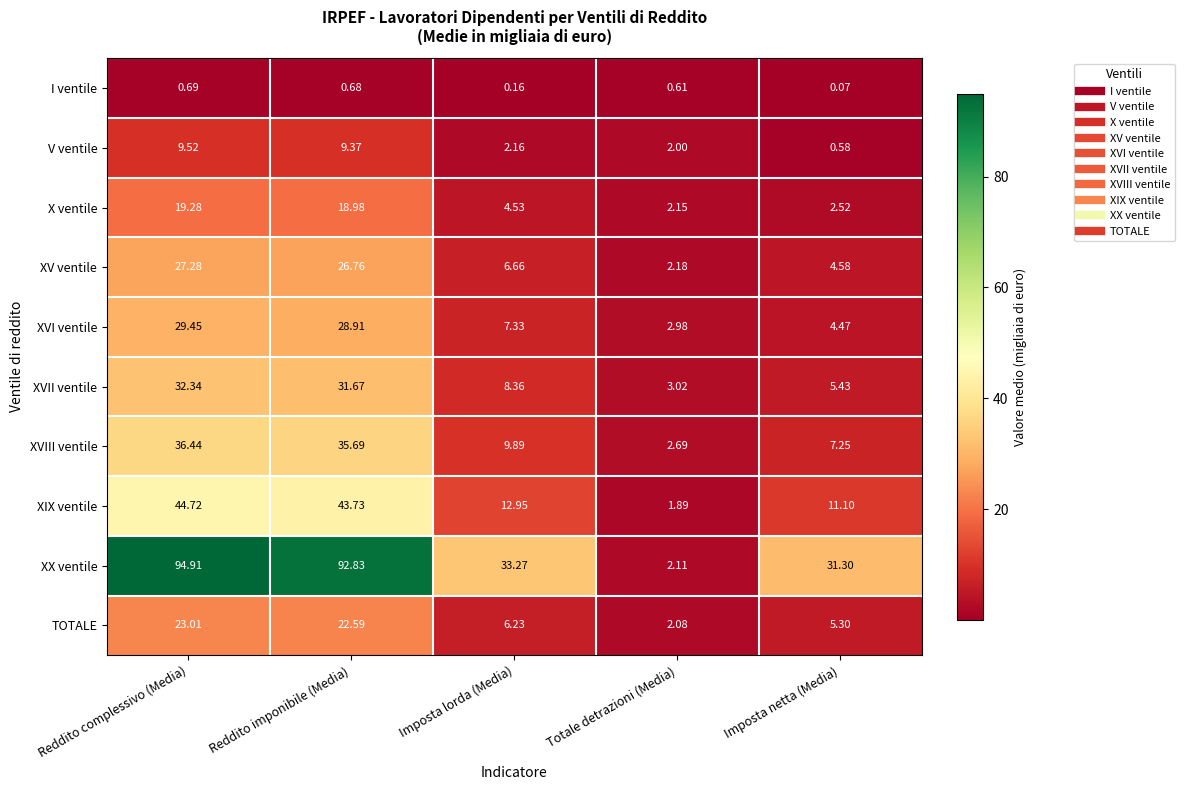

Which series changed the most between Totale detrazioni (Media) and Imposta netta (Media)?

XX ventile